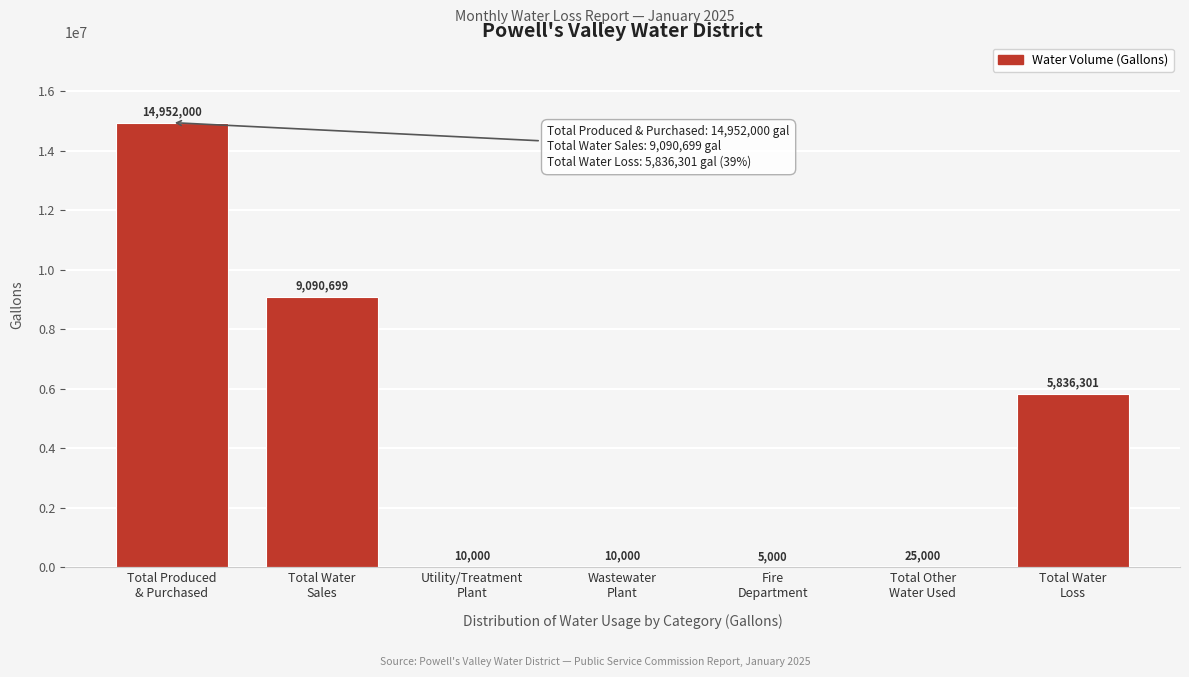

What is the maximum value shown in the chart?

14952000